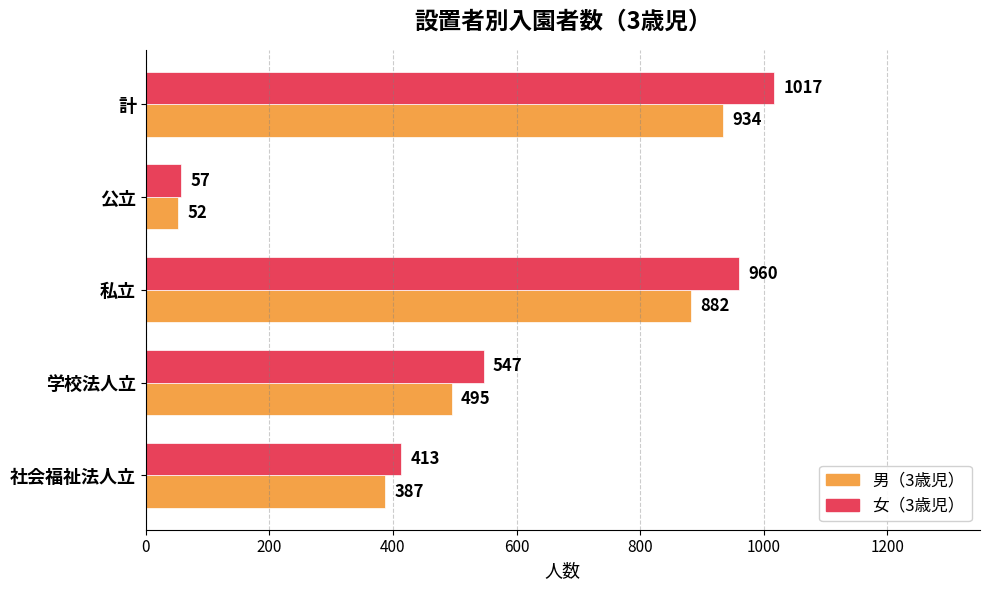

What is the average value of the 男（3歳児） series?

550